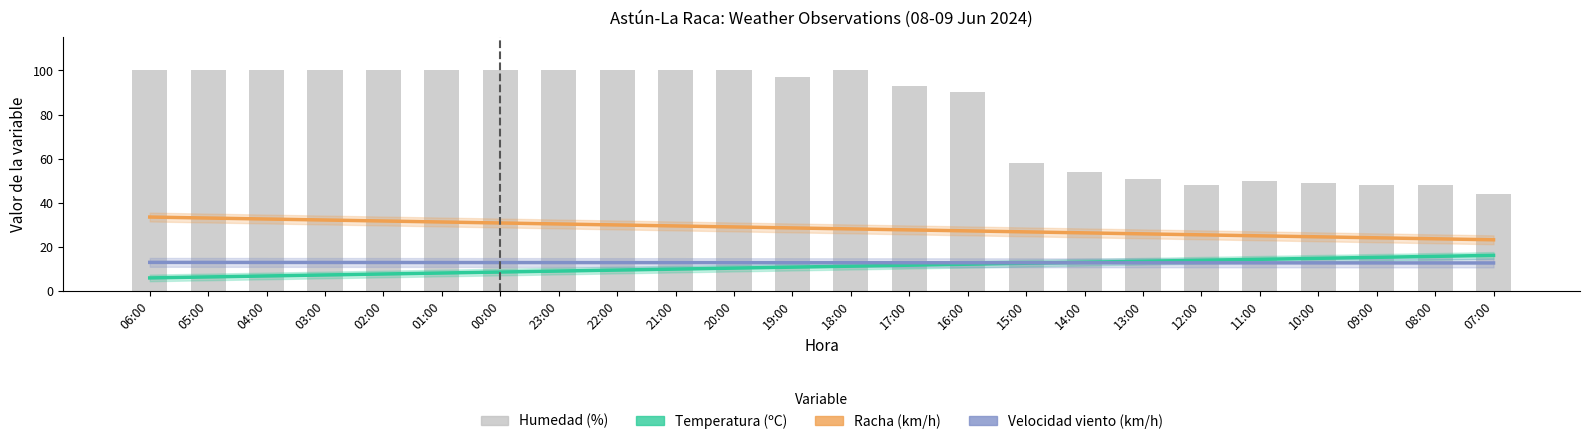

How many values in the Temperatura (ºC) series exceed 11?

12